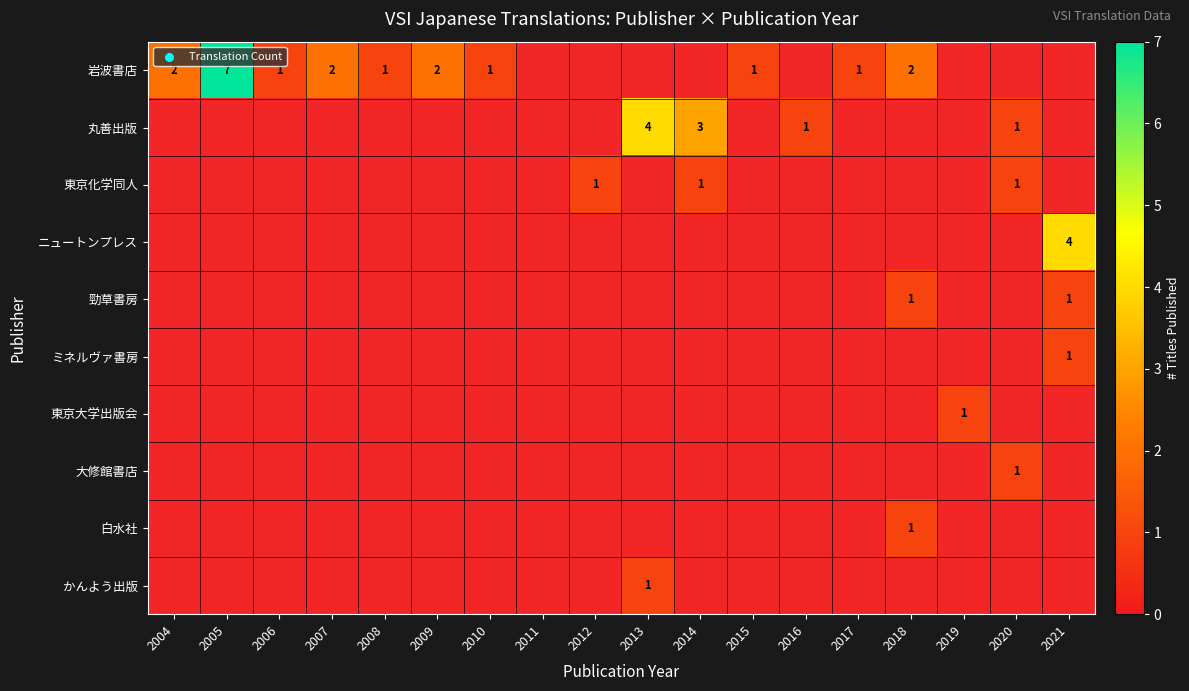

Count the number of data series in this chart.

10